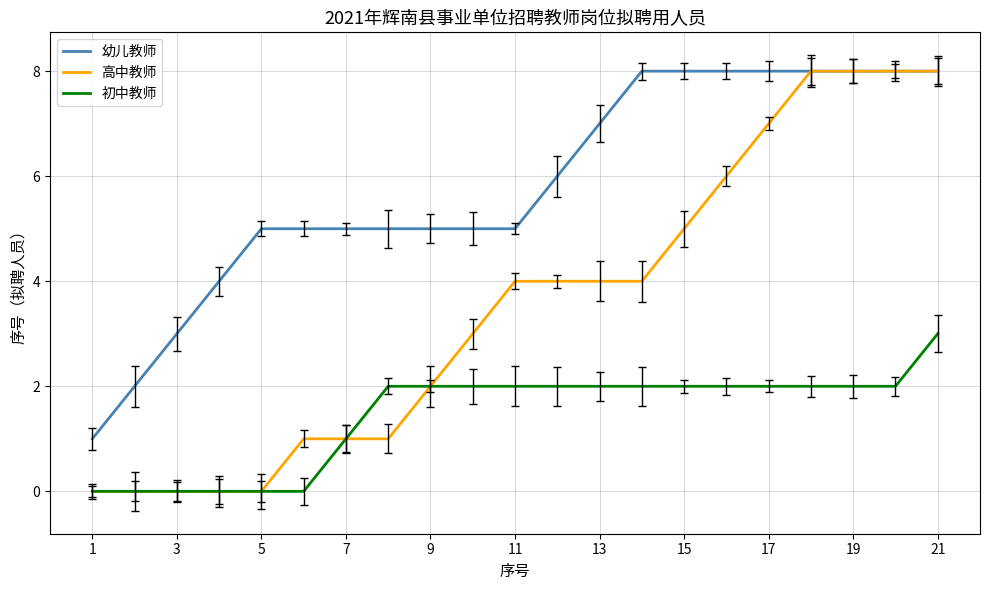

Which series has the largest range (max minus min)?

高中教师